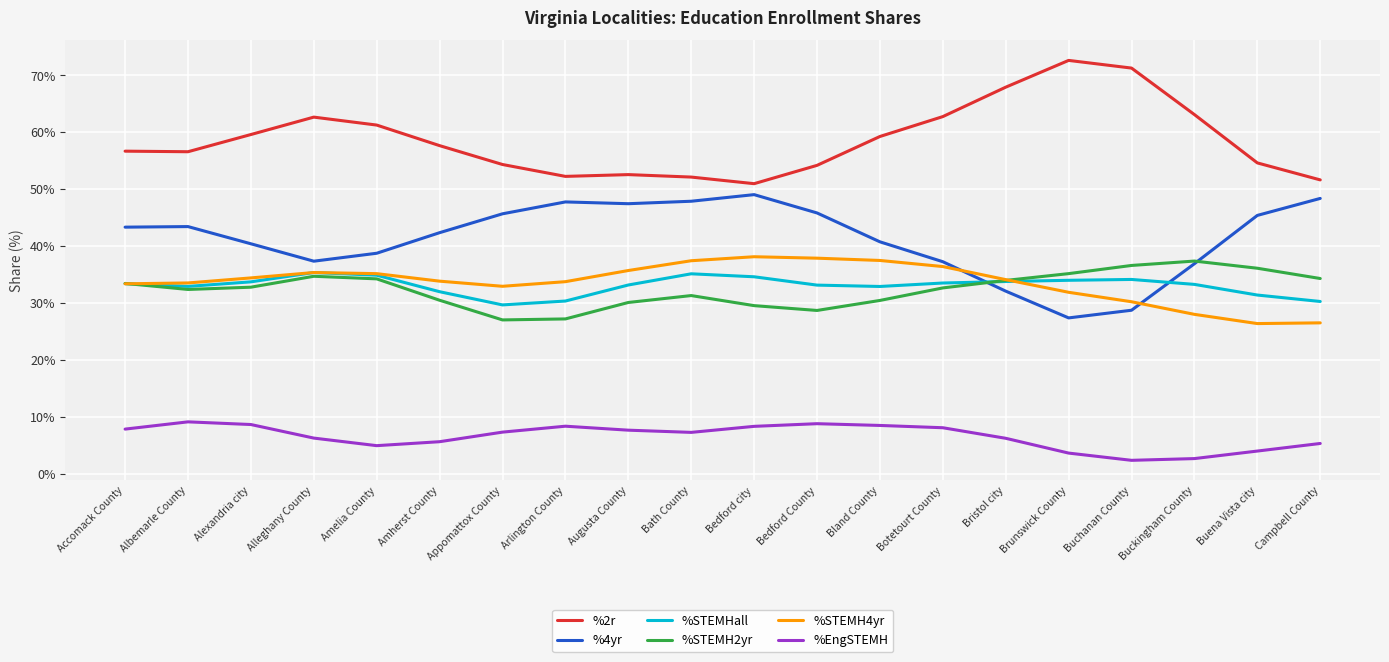

Is the value of %STEMHall at Bedford city greater than the value of %2r at Bedford County?

No